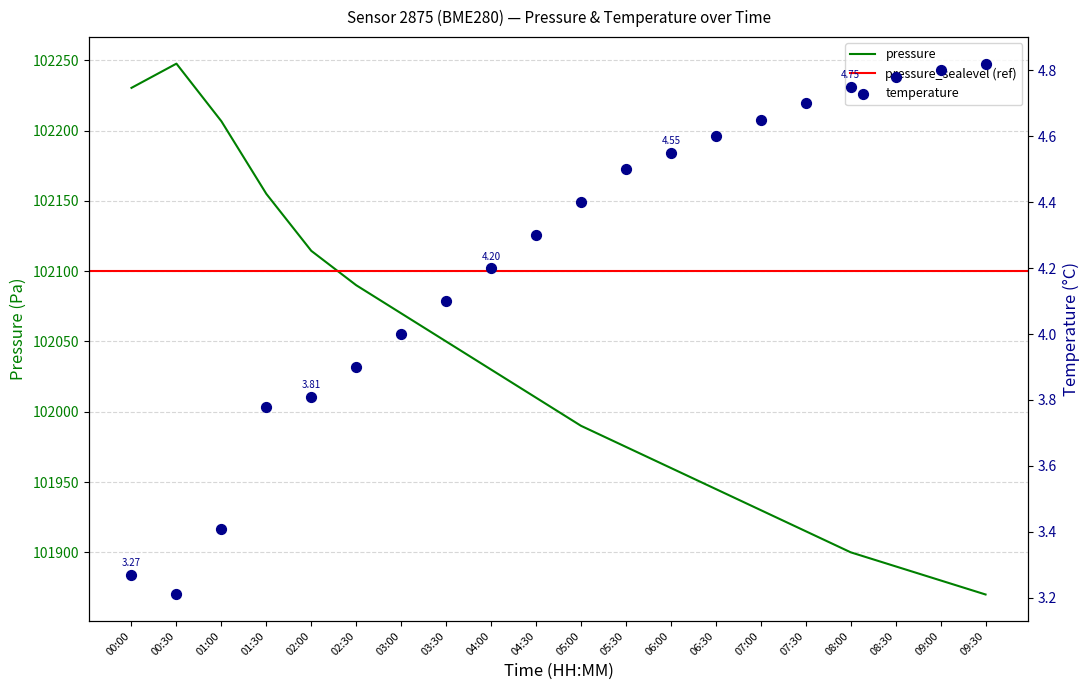

Which series reaches the minimum Y coordinate?

temperature